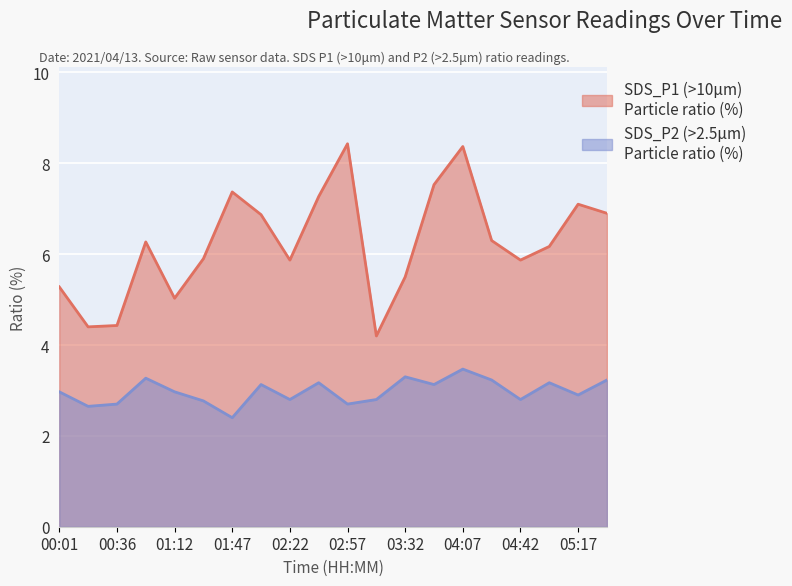

True or false: SDS_P2 and SDS_P1 intersect in this chart.

False